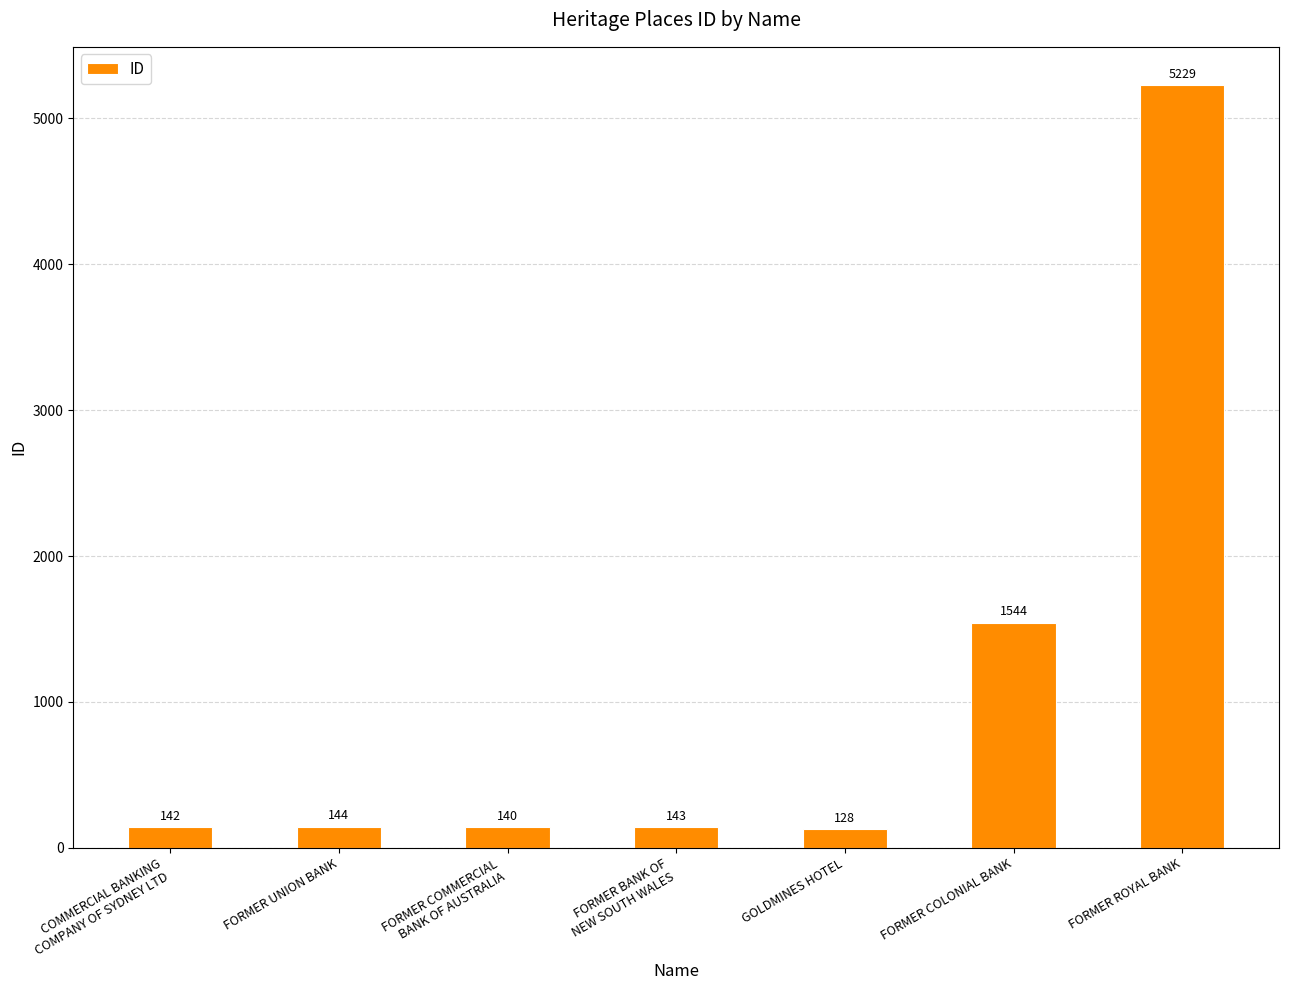

What is the difference between the values at FORMER COMMERCIAL
BANK OF AUSTRALIA and COMMERCIAL BANKING
COMPANY OF SYDNEY LTD?

2